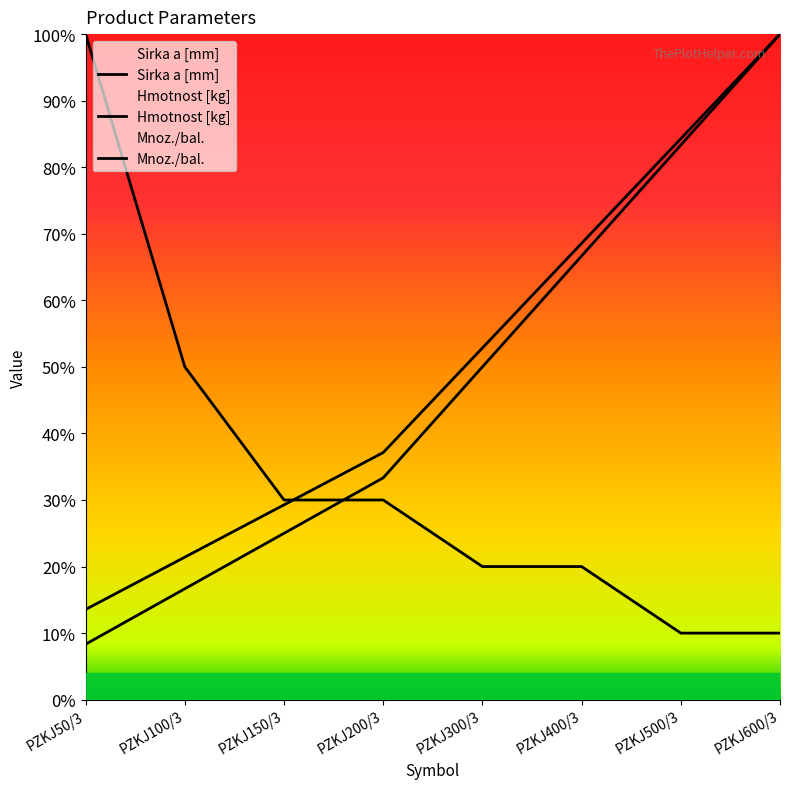

How many lines are shown in the chart?

3